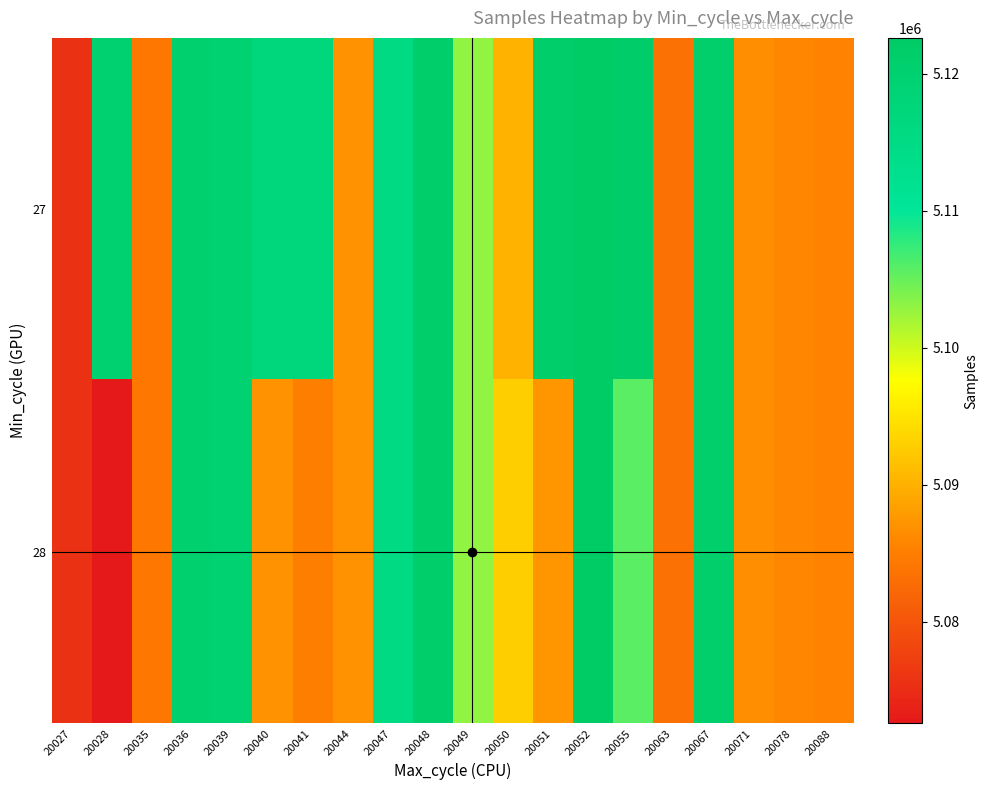

How many distinct data groups are displayed?

2